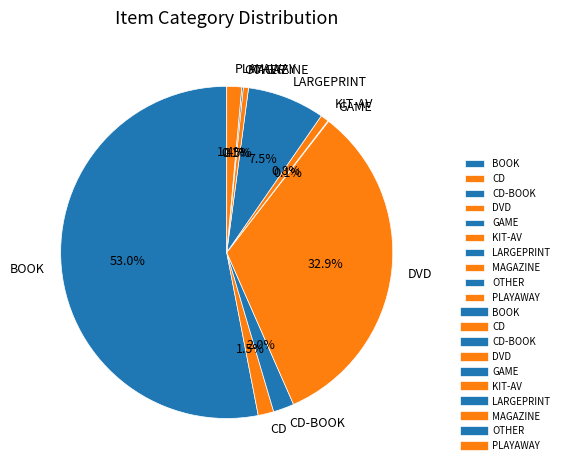

True or false: KIT-AV accounts for 1% of the total.

True